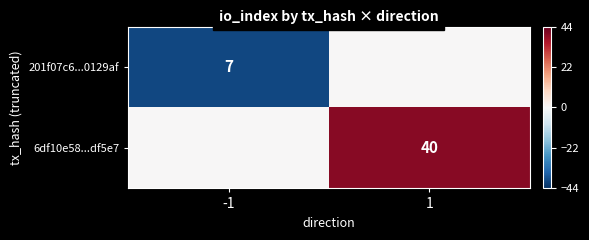

At how many categories does at least one series exceed -25?

2